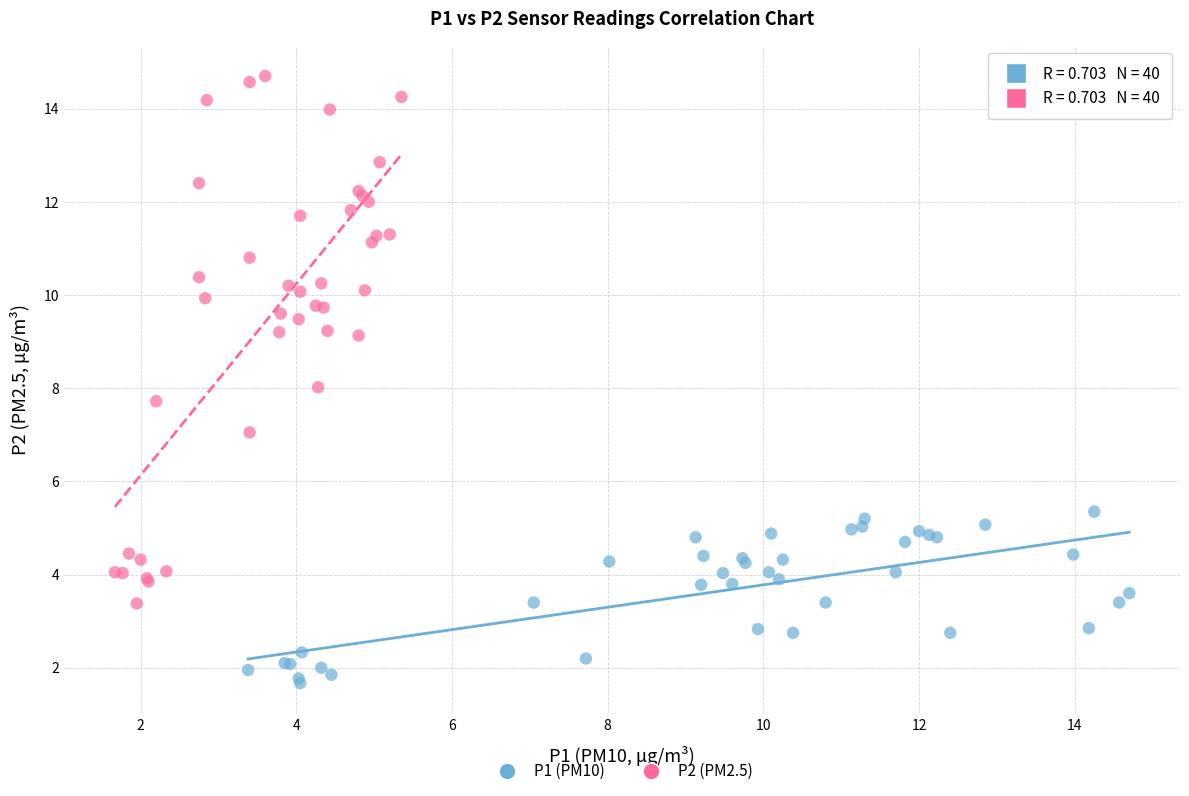

Which series has the largest Y range (max minus min)?

P2 (PM2.5)